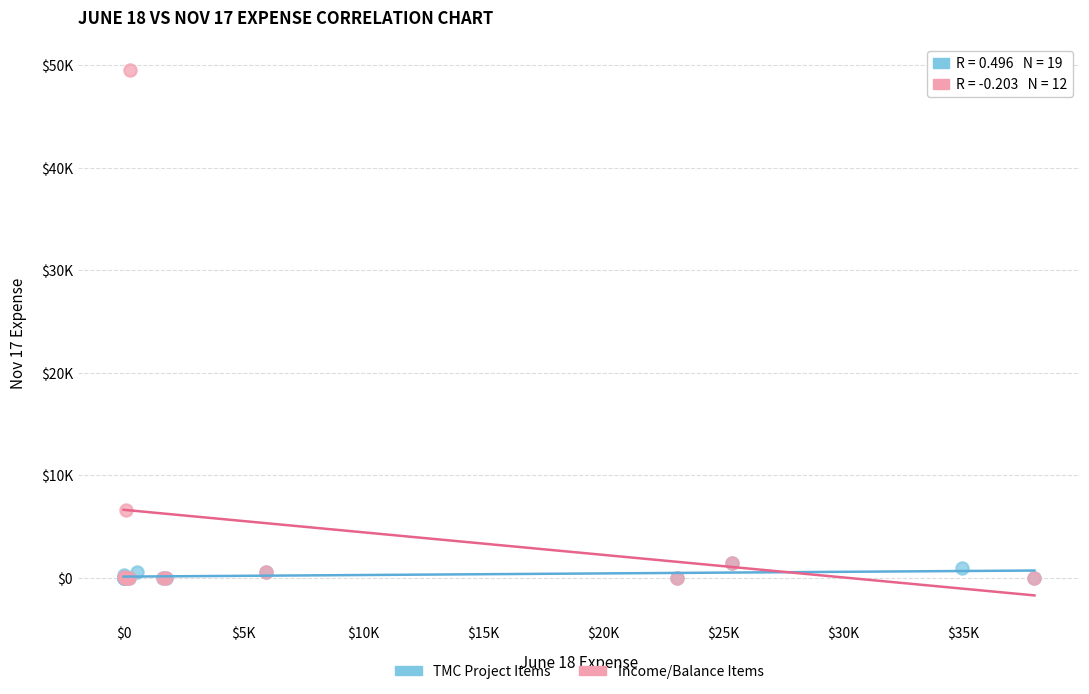

What are all the series names shown in the legend?

TMC Project Items, Income/Balance Items